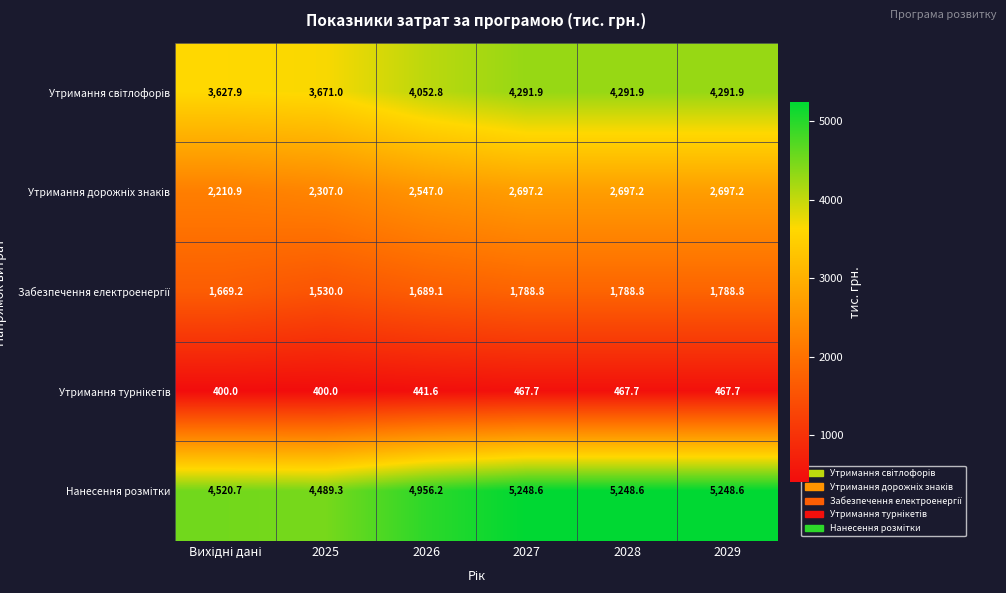

What is the spread (max minus min) of values at 2029?

4780.9